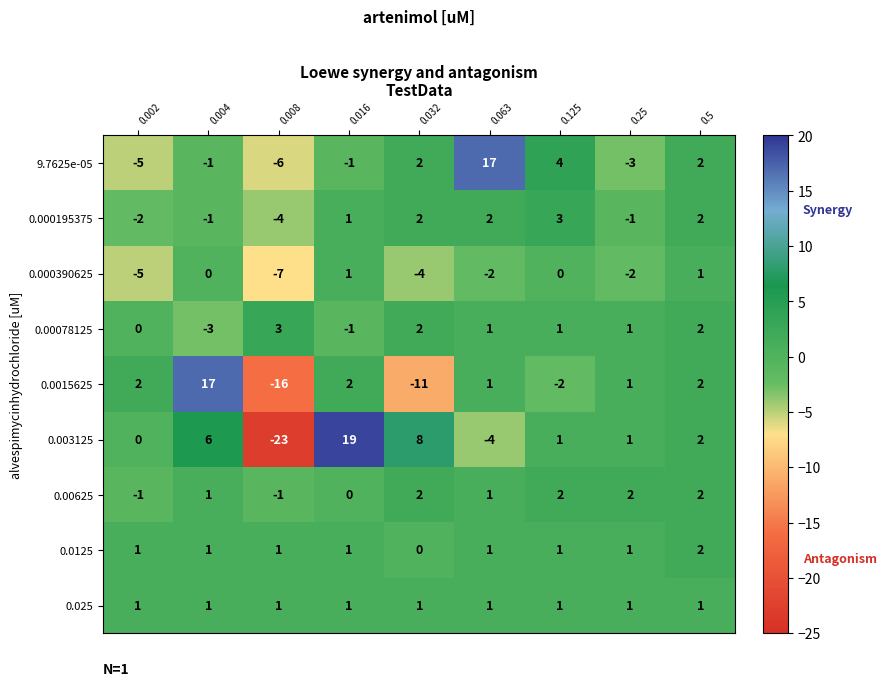

Is the value of 0.00078125 at 0.004 greater than the value of 0.0015625 at 0.25?

No